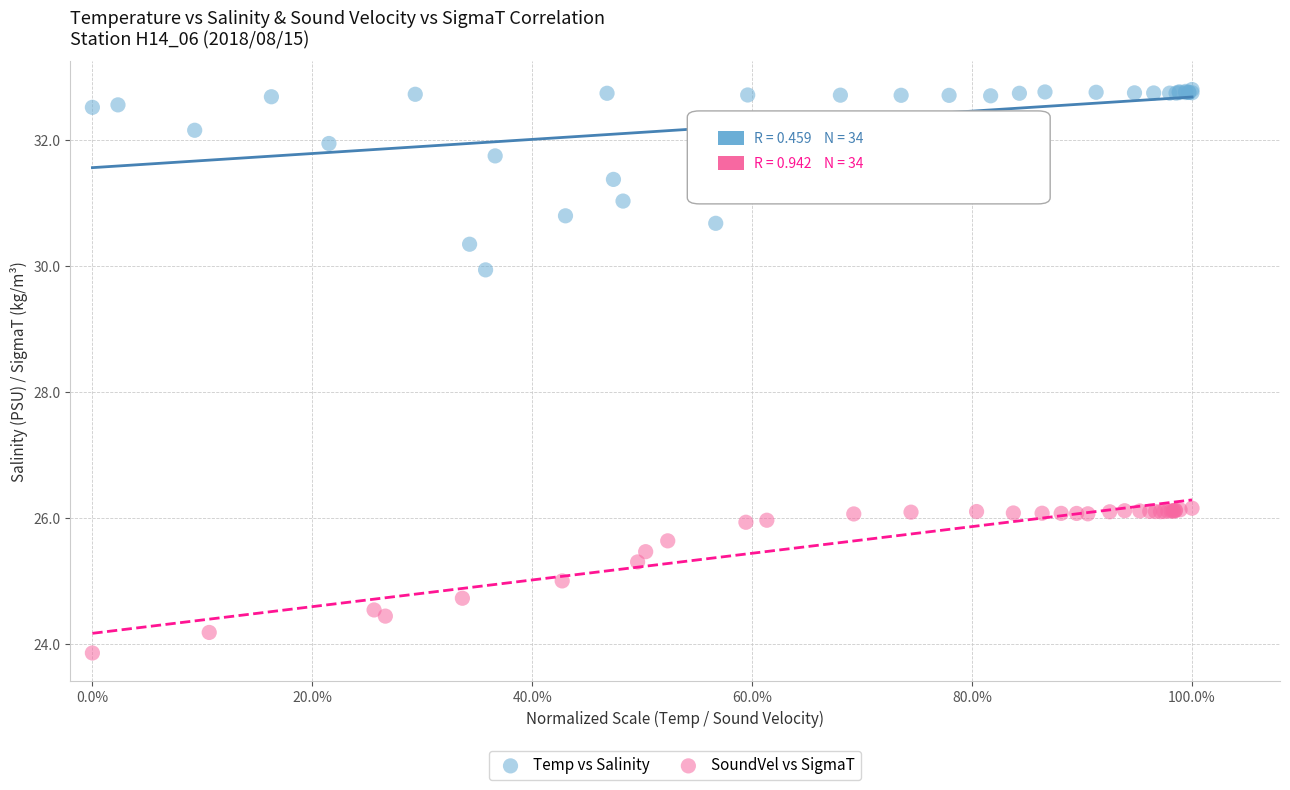

Which series has the widest spread of Y values?

Temp vs Salinity